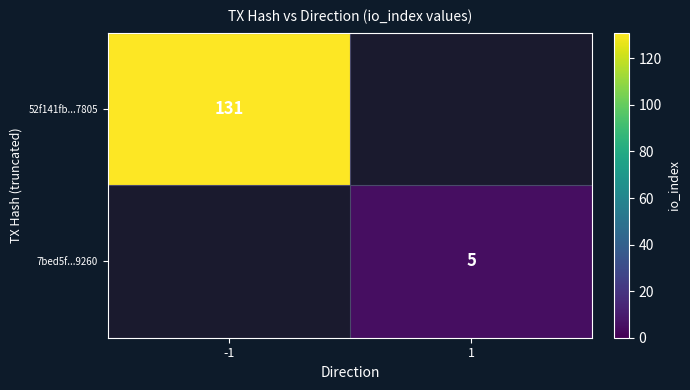

True or false: 7bed5f...9260 has a value of 2.7 at 1.

False